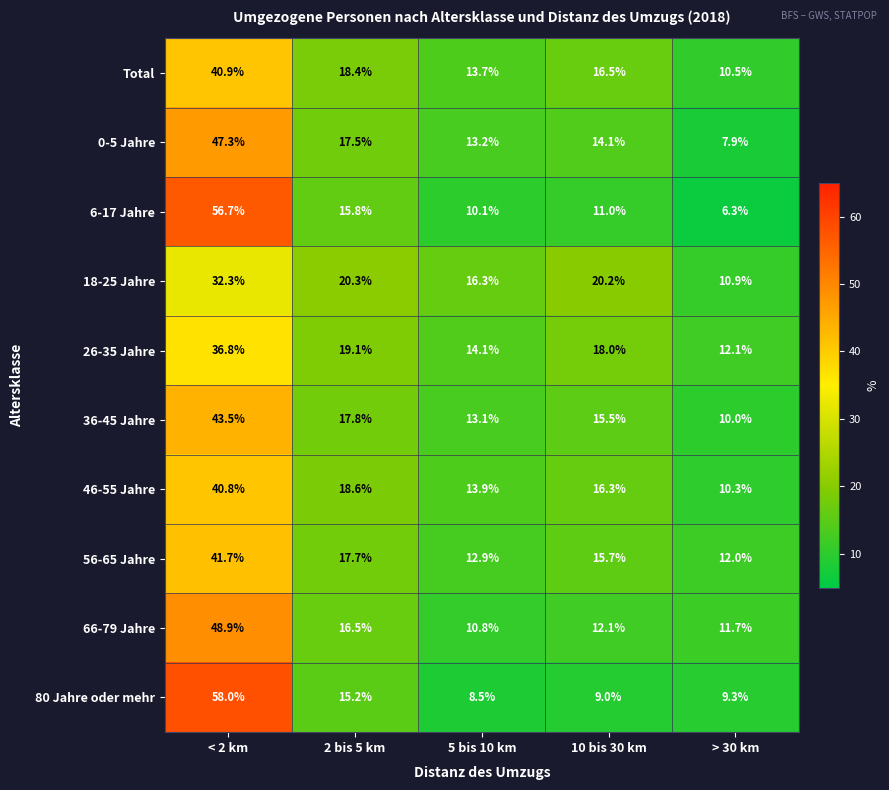

True or false: 66-79 Jahre has a value of 16.5 at 2 bis 5 km.

True